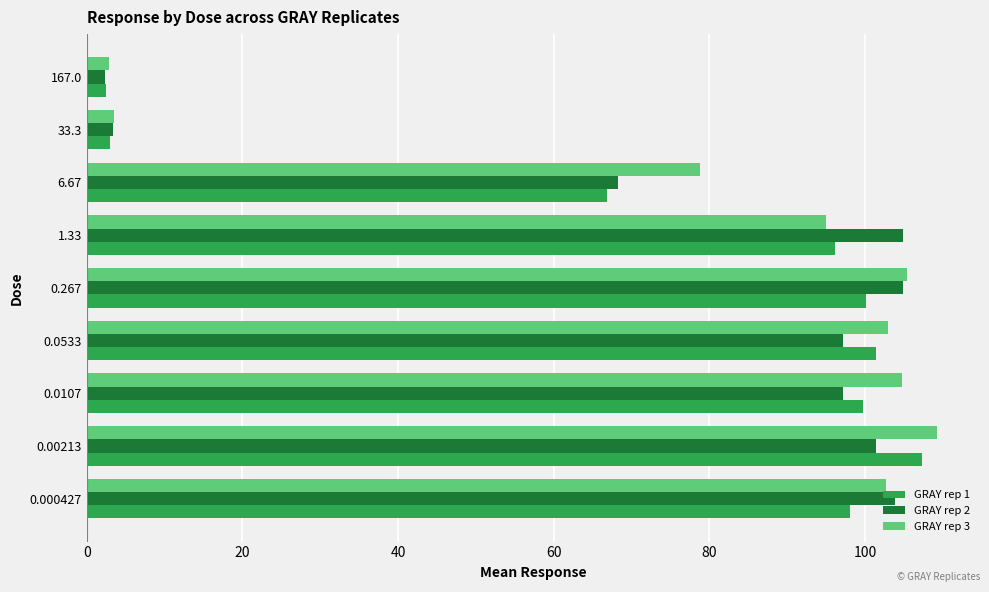

Rank the series by their average value, from lowest to highest.

GRAY rep 1, GRAY rep 2, GRAY rep 3